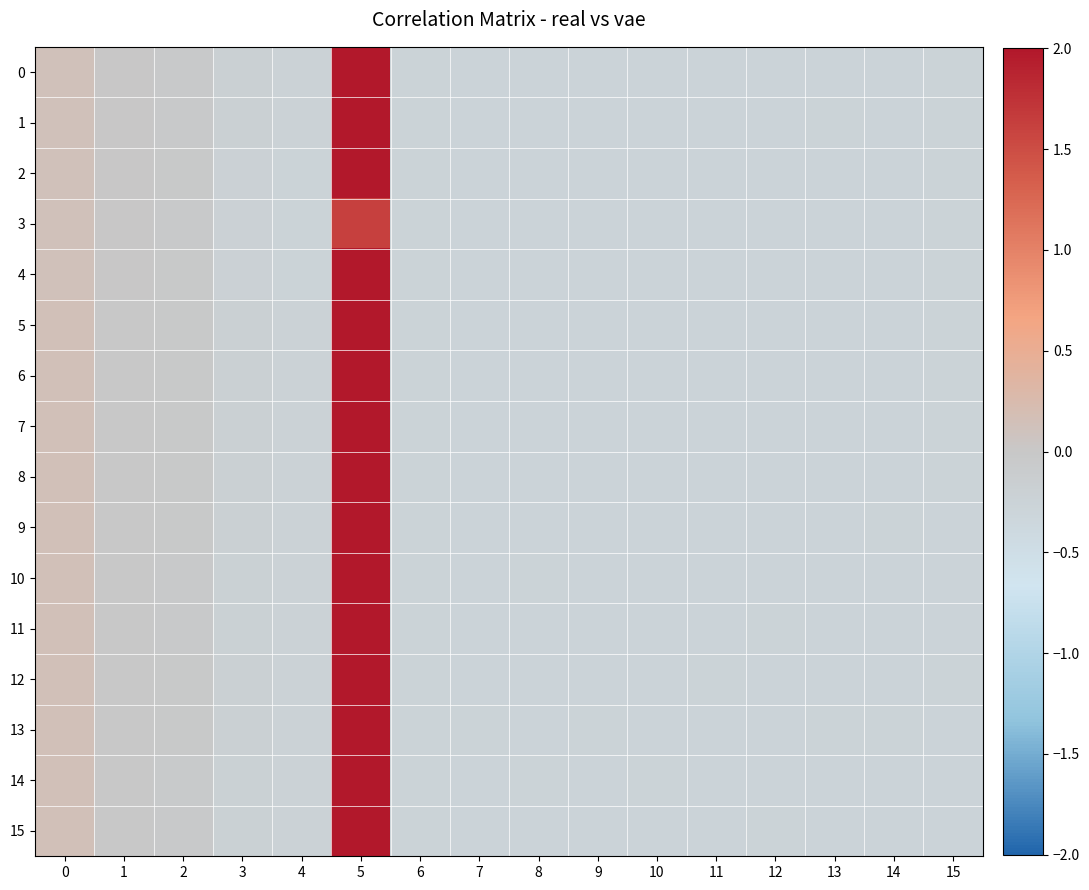

Reading left to right, what are all the values shown in this chart?

0: 0=0.1	1=0.0	2=-0.0	3=-0.2	4=-0.2	5=2.0	6=-0.3	7=-0.3	8=-0.3	9=-0.3	10=-0.3	11=-0.3	12=-0.3	13=-0.3	14=-0.3	15=-0.3
1: 0=0.1	1=0.0	2=-0.0	3=-0.2	4=-0.2	5=2.0	6=-0.3	7=-0.3	8=-0.3	9=-0.3	10=-0.3	11=-0.3	12=-0.3	13=-0.3	14=-0.3	15=-0.3
2: 0=0.1	1=0.0	2=-0.0	3=-0.2	4=-0.3	5=2.0	6=-0.3	7=-0.3	8=-0.3	9=-0.3	10=-0.3	11=-0.3	12=-0.3	13=-0.3	14=-0.3	15=-0.3
3: 0=0.1	1=0.0	2=-0.0	3=-0.2	4=-0.3	5=1.6	6=-0.3	7=-0.3	8=-0.3	9=-0.3	10=-0.3	11=-0.3	12=-0.3	13=-0.3	14=-0.3	15=-0.3
4: 0=0.1	1=0.0	2=-0.0	3=-0.2	4=-0.3	5=2.0	6=-0.3	7=-0.3	8=-0.3	9=-0.3	10=-0.3	11=-0.3	12=-0.3	13=-0.3	14=-0.3	15=-0.3
5: 0=0.1	1=-0.0	2=-0.0	3=-0.2	4=-0.2	5=2.0	6=-0.3	7=-0.3	8=-0.3	9=-0.3	10=-0.3	11=-0.3	12=-0.3	13=-0.3	14=-0.3	15=-0.3
6: 0=0.1	1=-0.0	2=-0.0	3=-0.2	4=-0.2	5=2.0	6=-0.3	7=-0.3	8=-0.3	9=-0.3	10=-0.3	11=-0.3	12=-0.3	13=-0.3	14=-0.3	15=-0.3
7: 0=0.1	1=-0.0	2=-0.0	3=-0.2	4=-0.2	5=2.0	6=-0.3	7=-0.3	8=-0.3	9=-0.3	10=-0.3	11=-0.3	12=-0.3	13=-0.3	14=-0.3	15=-0.3
8: 0=0.1	1=-0.0	2=-0.0	3=-0.2	4=-0.2	5=2.0	6=-0.3	7=-0.3	8=-0.3	9=-0.3	10=-0.3	11=-0.3	12=-0.3	13=-0.3	14=-0.3	15=-0.3
9: 0=0.1	1=-0.0	2=-0.0	3=-0.2	4=-0.2	5=2.0	6=-0.3	7=-0.3	8=-0.3	9=-0.3	10=-0.3	11=-0.3	12=-0.3	13=-0.3	14=-0.3	15=-0.3
10: 0=0.1	1=-0.0	2=-0.0	3=-0.2	4=-0.2	5=2.0	6=-0.3	7=-0.3	8=-0.3	9=-0.3	10=-0.3	11=-0.3	12=-0.3	13=-0.3	14=-0.3	15=-0.3
11: 0=0.1	1=-0.0	2=-0.0	3=-0.2	4=-0.2	5=2.0	6=-0.3	7=-0.3	8=-0.3	9=-0.3	10=-0.3	11=-0.3	12=-0.3	13=-0.3	14=-0.3	15=-0.3
12: 0=0.1	1=-0.0	2=-0.0	3=-0.2	4=-0.2	5=2.0	6=-0.3	7=-0.3	8=-0.3	9=-0.3	10=-0.3	11=-0.3	12=-0.3	13=-0.3	14=-0.3	15=-0.3
13: 0=0.1	1=-0.0	2=-0.0	3=-0.2	4=-0.2	5=2.0	6=-0.3	7=-0.3	8=-0.3	9=-0.3	10=-0.3	11=-0.3	12=-0.3	13=-0.3	14=-0.3	15=-0.3
14: 0=0.1	1=-0.0	2=-0.0	3=-0.2	4=-0.2	5=2.0	6=-0.3	7=-0.3	8=-0.3	9=-0.3	10=-0.3	11=-0.3	12=-0.3	13=-0.3	14=-0.3	15=-0.3
15: 0=0.1	1=-0.0	2=-0.0	3=-0.2	4=-0.2	5=2.0	6=-0.3	7=-0.3	8=-0.3	9=-0.3	10=-0.3	11=-0.3	12=-0.3	13=-0.3	14=-0.3	15=-0.3